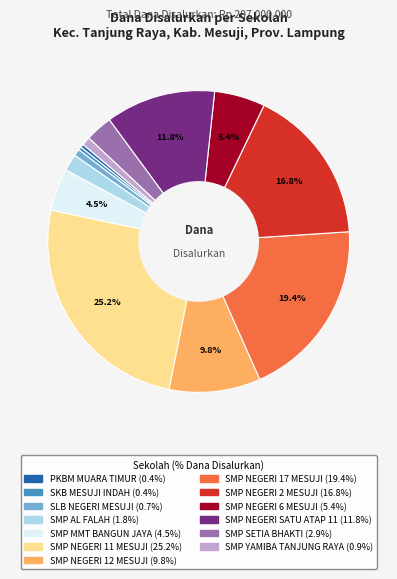

To the nearest percent, what is the combined percentage of SMP NEGERI 11 MESUJI and SLB NEGERI MESUJI?

26%